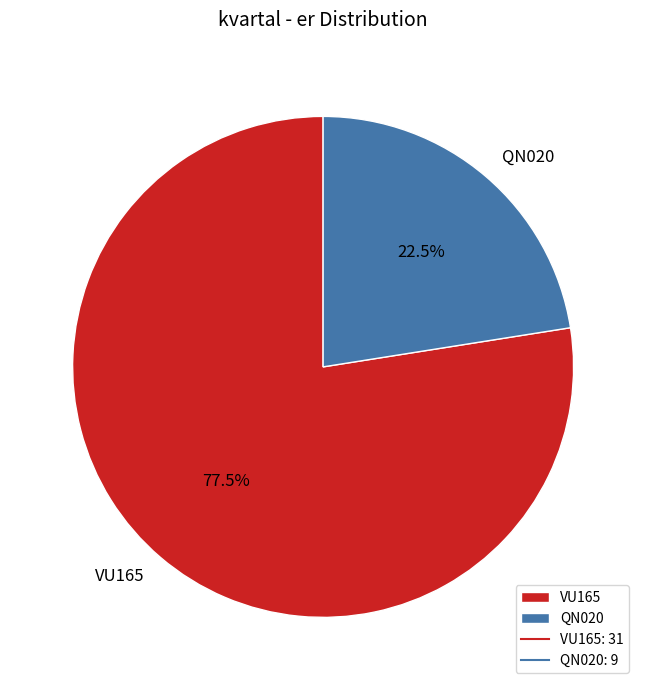

Which category accounts for the majority?

VU165